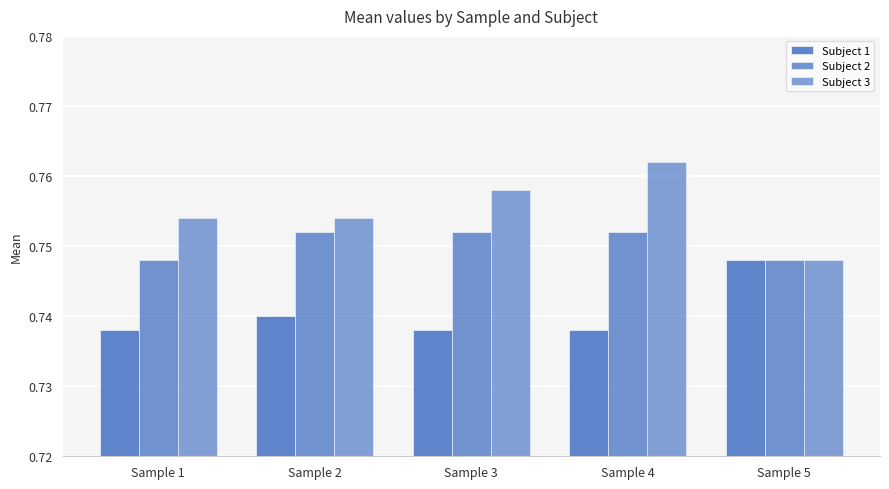

Count the number of data series in this chart.

3